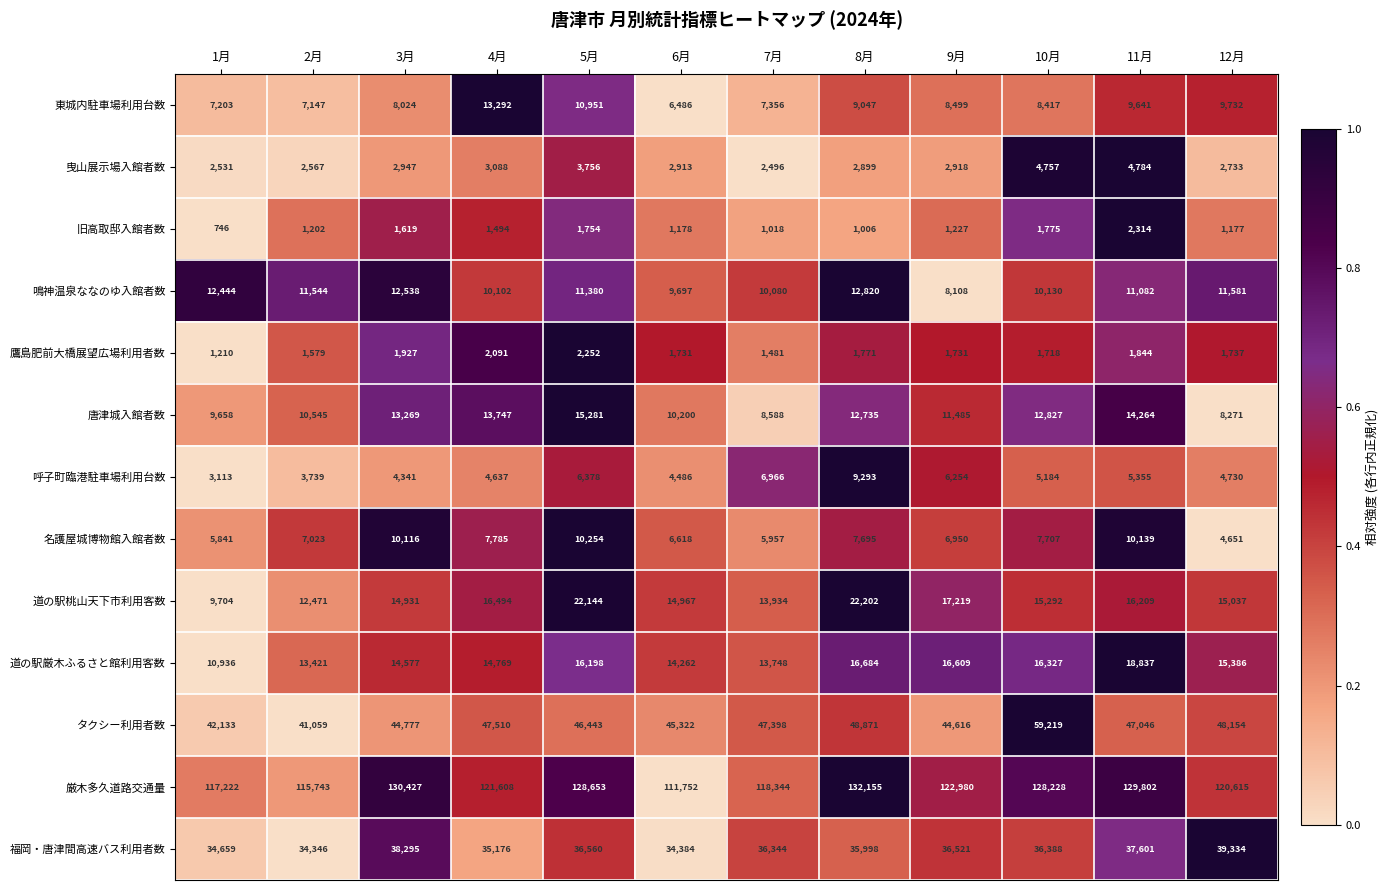

The 厳木多久道路交通量 series shows 30878 at 11月. True or false?

False